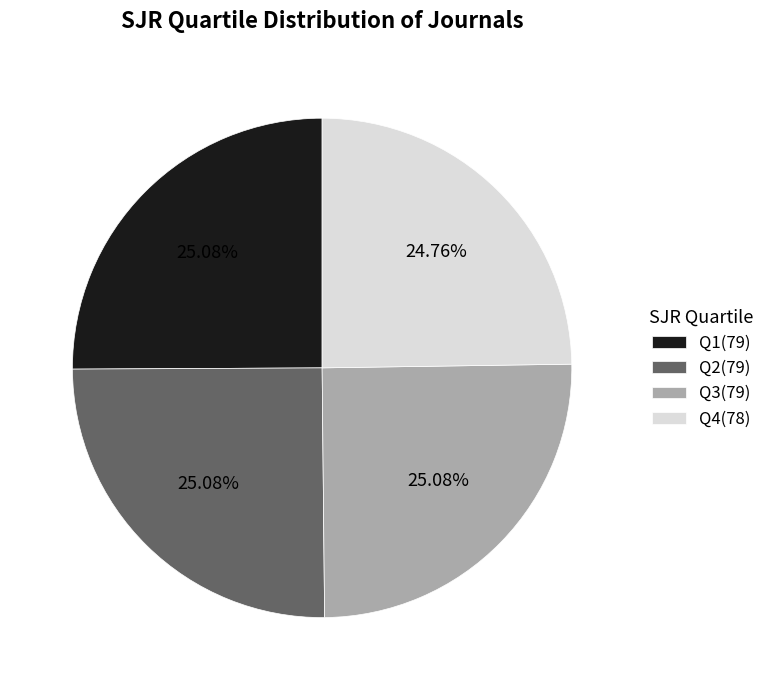

Does Q3 account for over 50% of the chart?

No